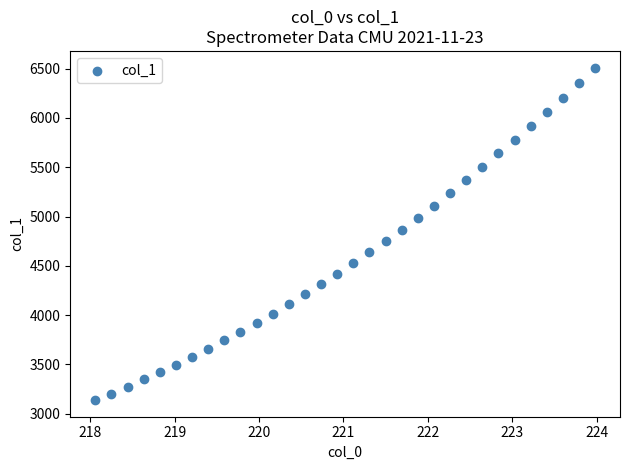

What is the range of X values (max minus min)?

5.9